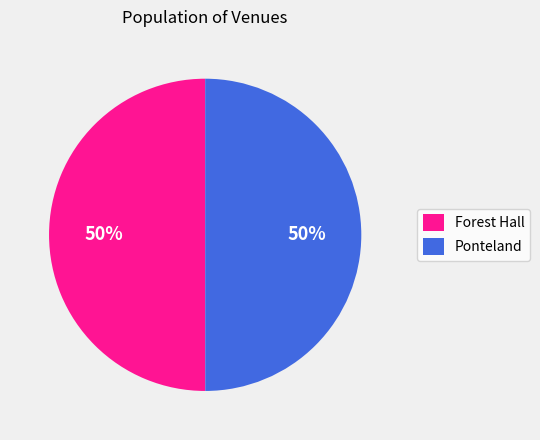

To the nearest percent, what percentage of the pie is Forest Hall?

50%